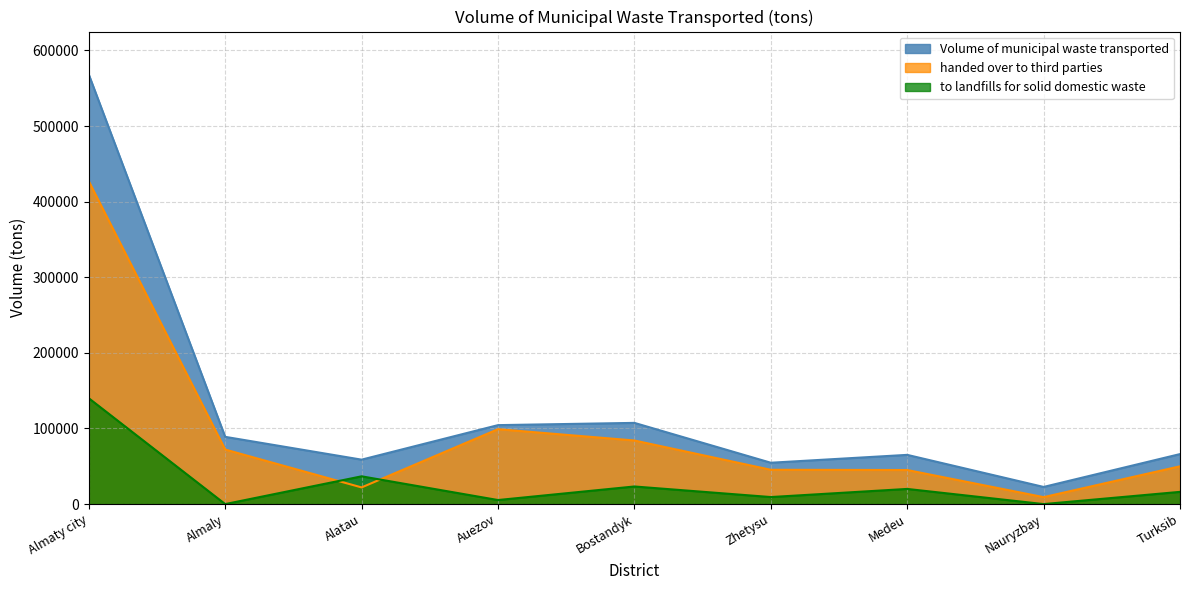

Is it true that handed over to third parties equals 45053 at Medeu?

True